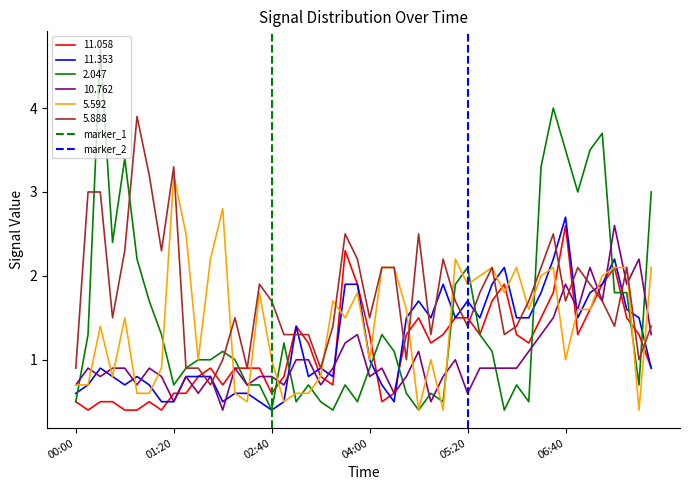

Read the 11.353 value at 06:40.

2.7